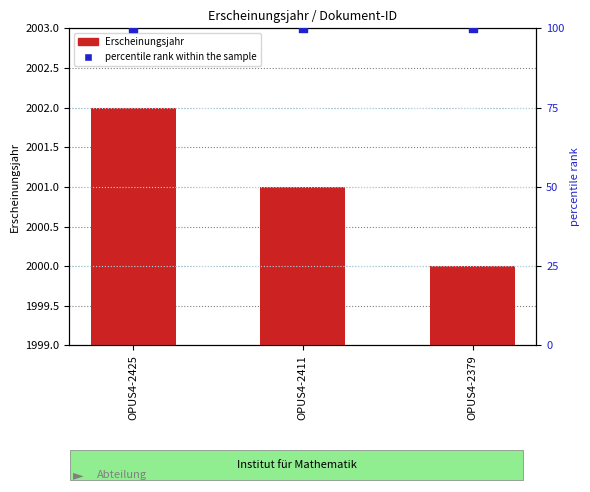

Which series contains the lowest Y value?

percentile rank within the sample